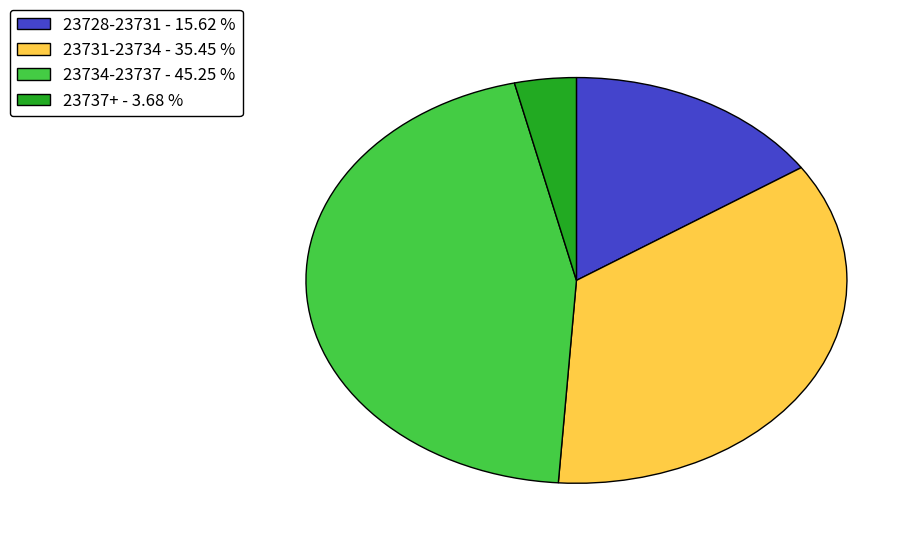

Is there any slice that represents more than half of the pie?

No